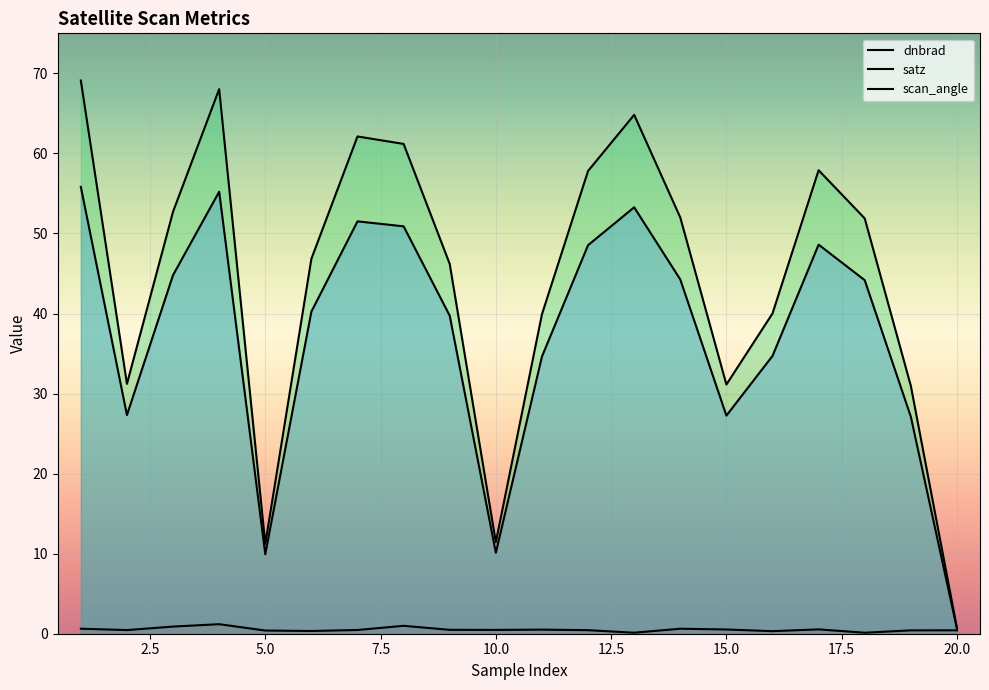

How many data points does each series have?

20